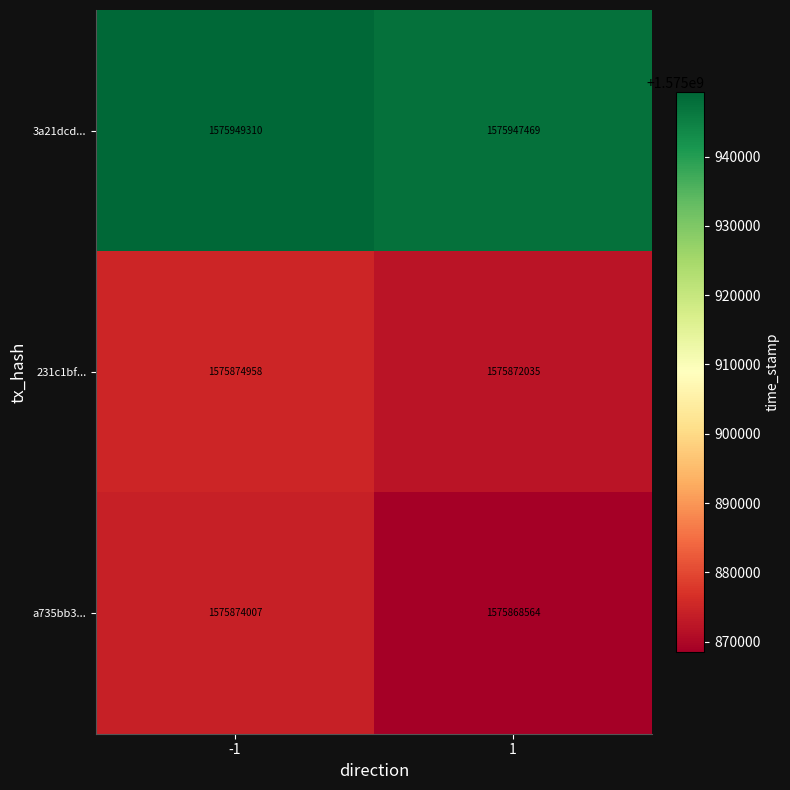

What is the average value of the a735bb3... series?

1575871286